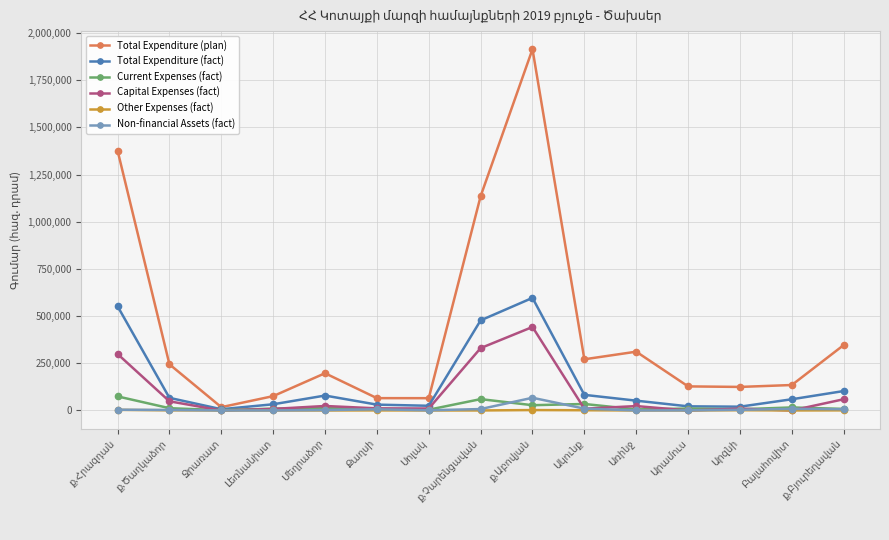

What is the value of the Total Expenditure (plan) point at the 11th from the left?

311450.4